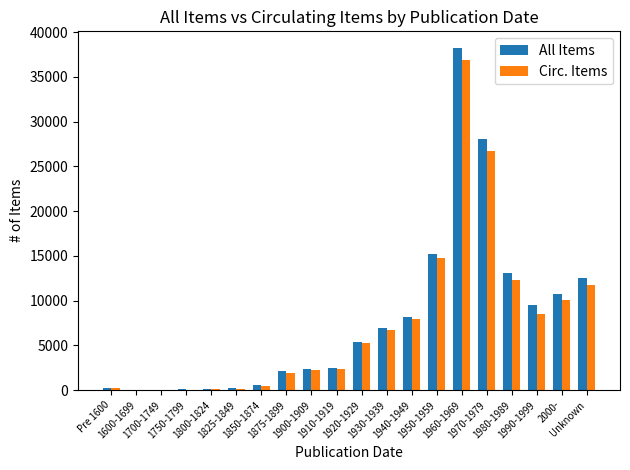

What is the greatest value displayed?

38191